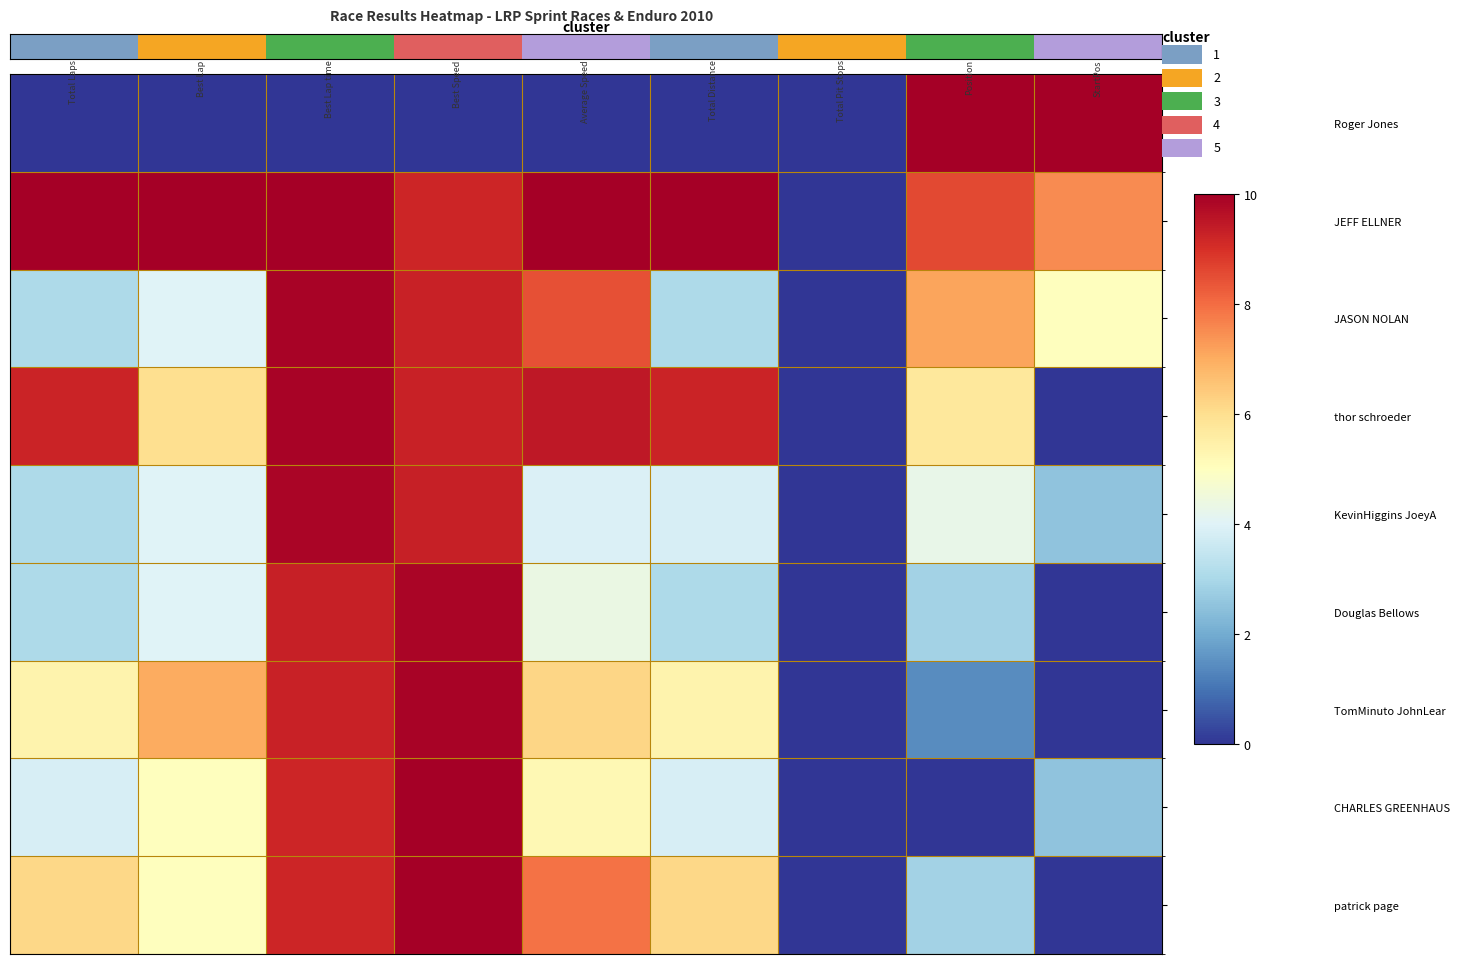

Which series has the largest range (max minus min)?

JEFF ELLNER